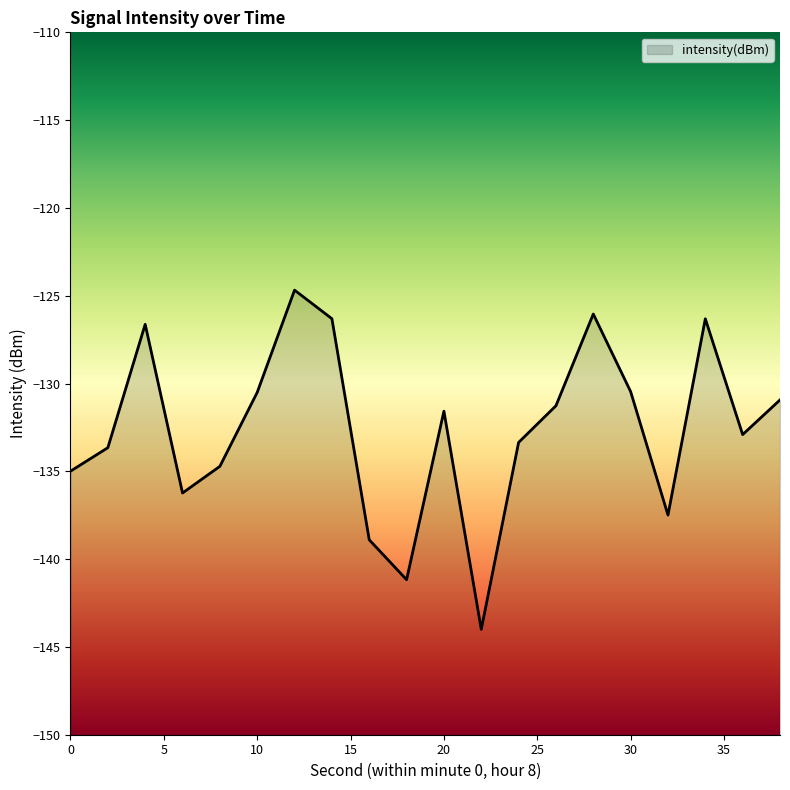

Which category has the lowest value across all series?

22